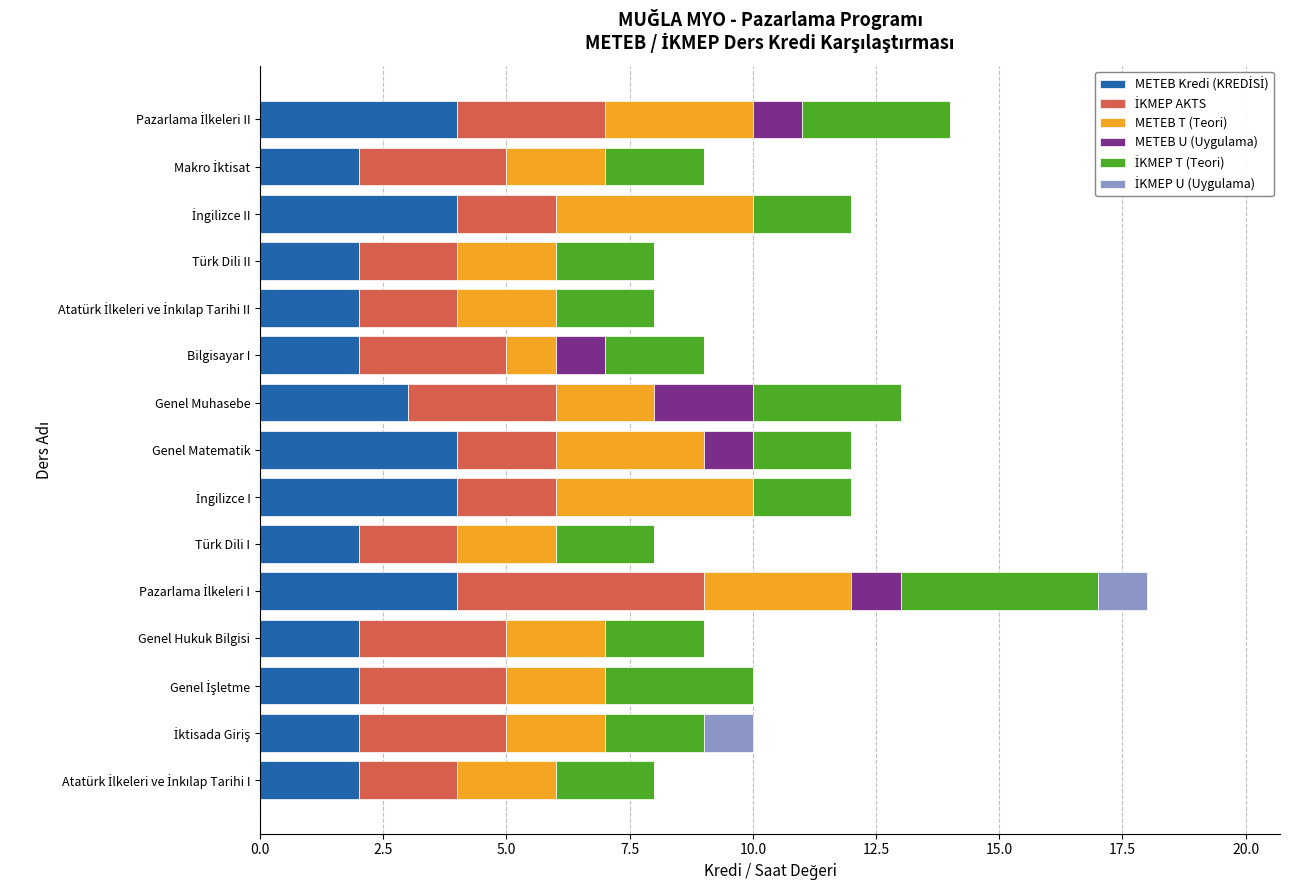

What is the value of the METEB T (Teori) bar at the 3rd from the left?

2